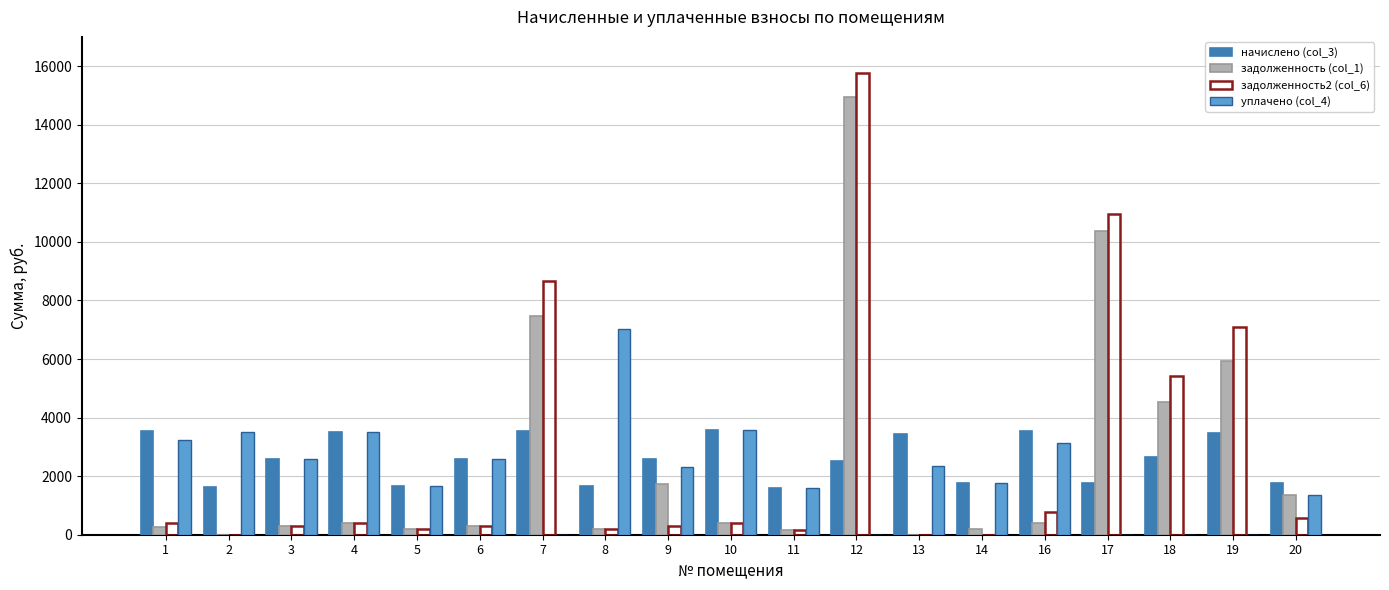

At which category is the sum across all series the highest?

12